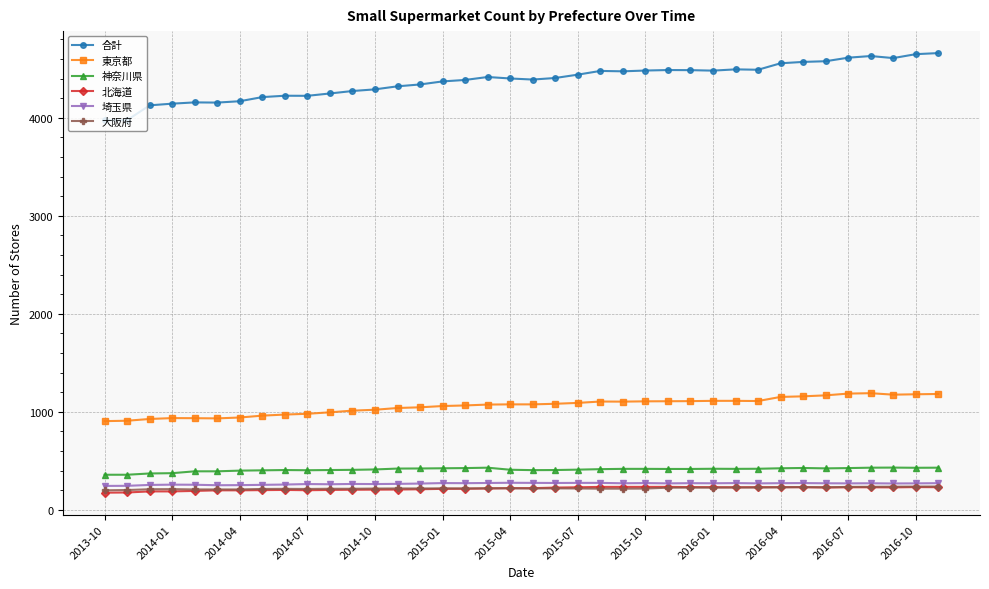

At how many categories does at least one series exceed 654?

38